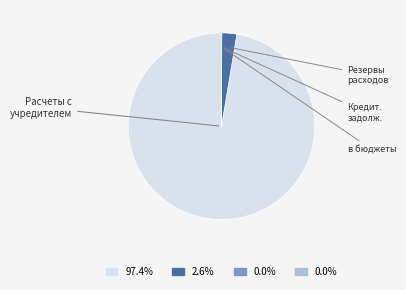

Does any single category account for the majority?

Yes